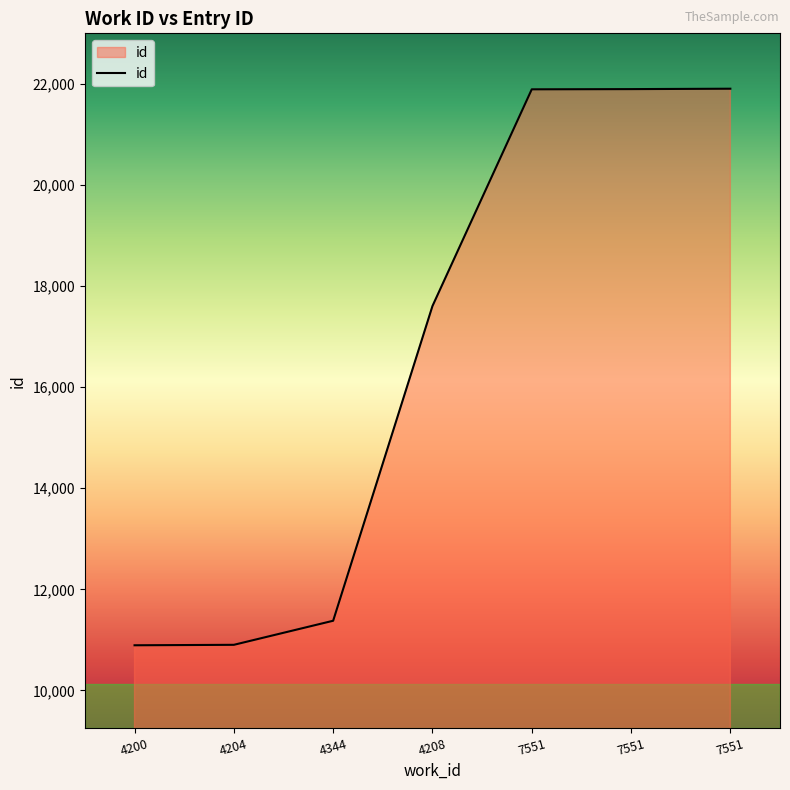

Is this an area chart (filled region under the line)?

Yes